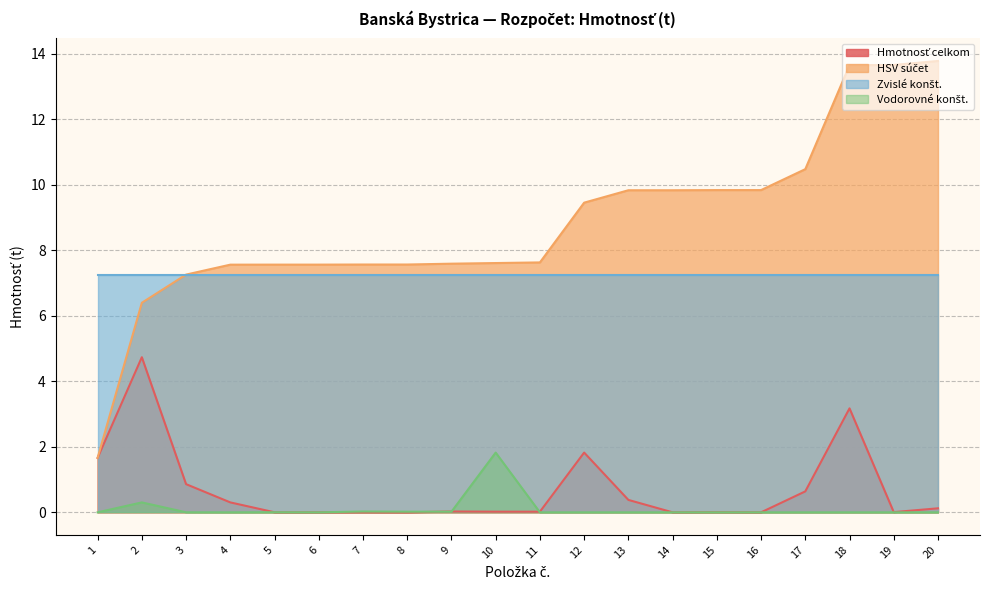

Where is the first local maximum for Hmotnosť celkom?

2